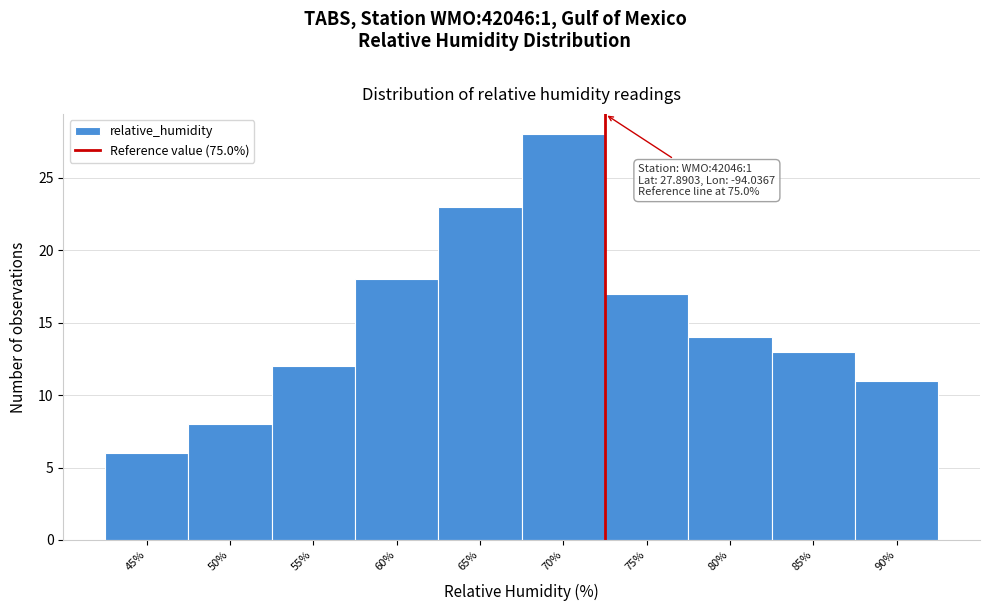

Reading right to left, list all the values displayed in this chart.

11	13	14	17	28	23	18	12	8	6